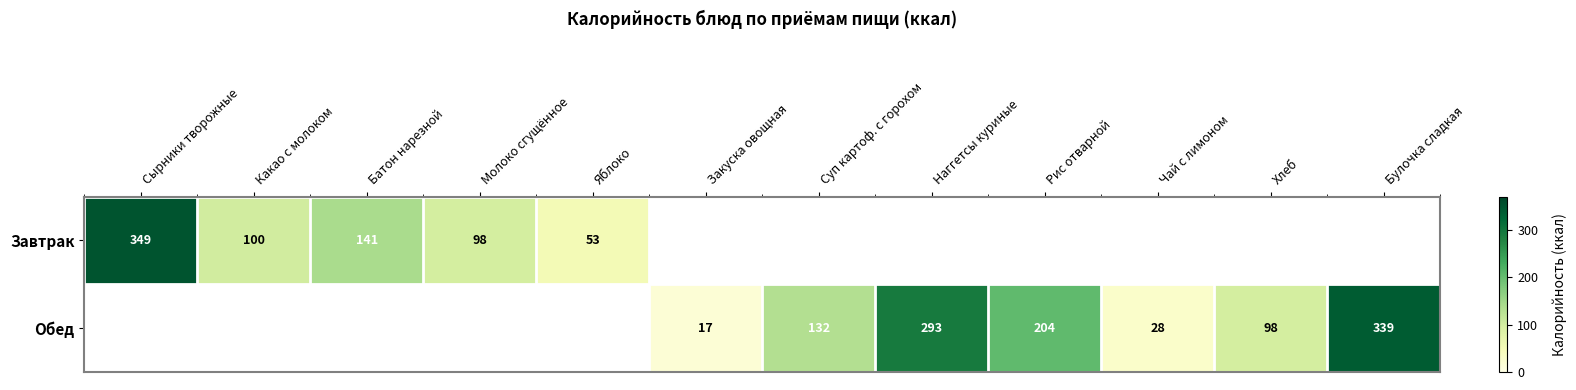

What is the sum of the Обед values at Булочка сладкая and Закуска овощная?

356